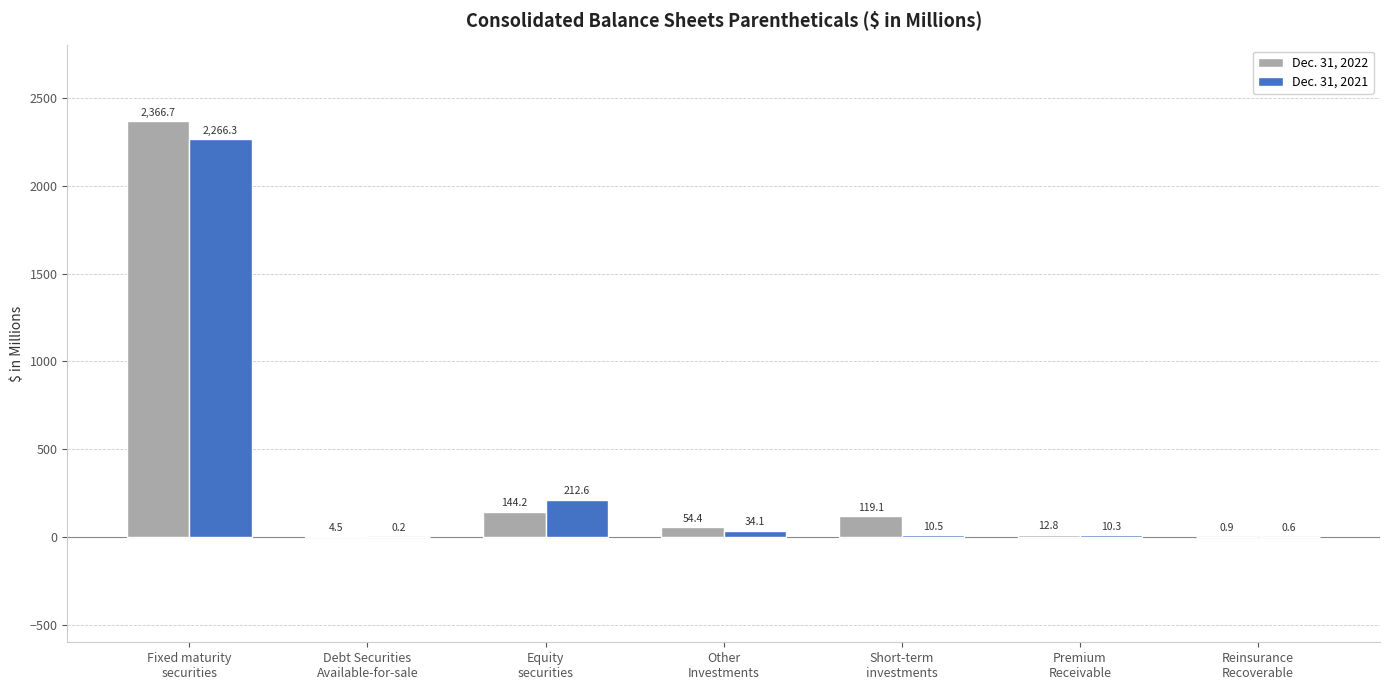

Which category has the highest value across all series?

Fixed maturity
securities